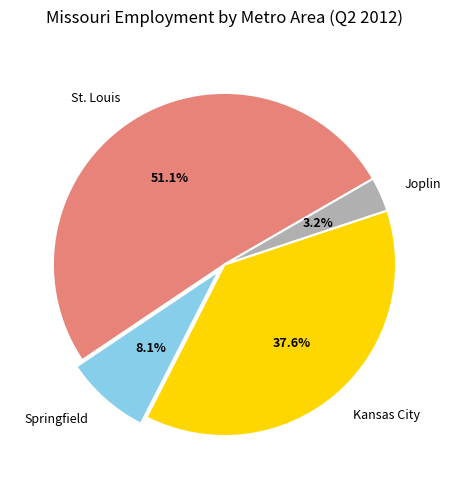

To the nearest percent, what is the combined percentage of Kansas City and Springfield?

46%